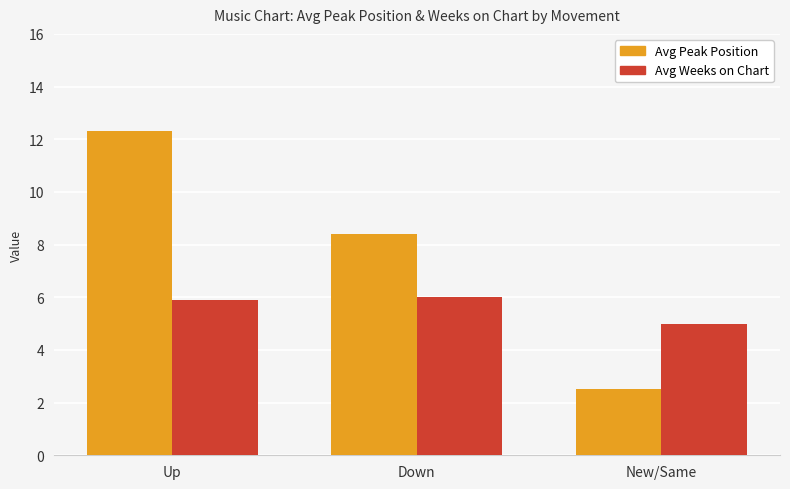

Which series has the widest spread of values?

Avg Peak Position